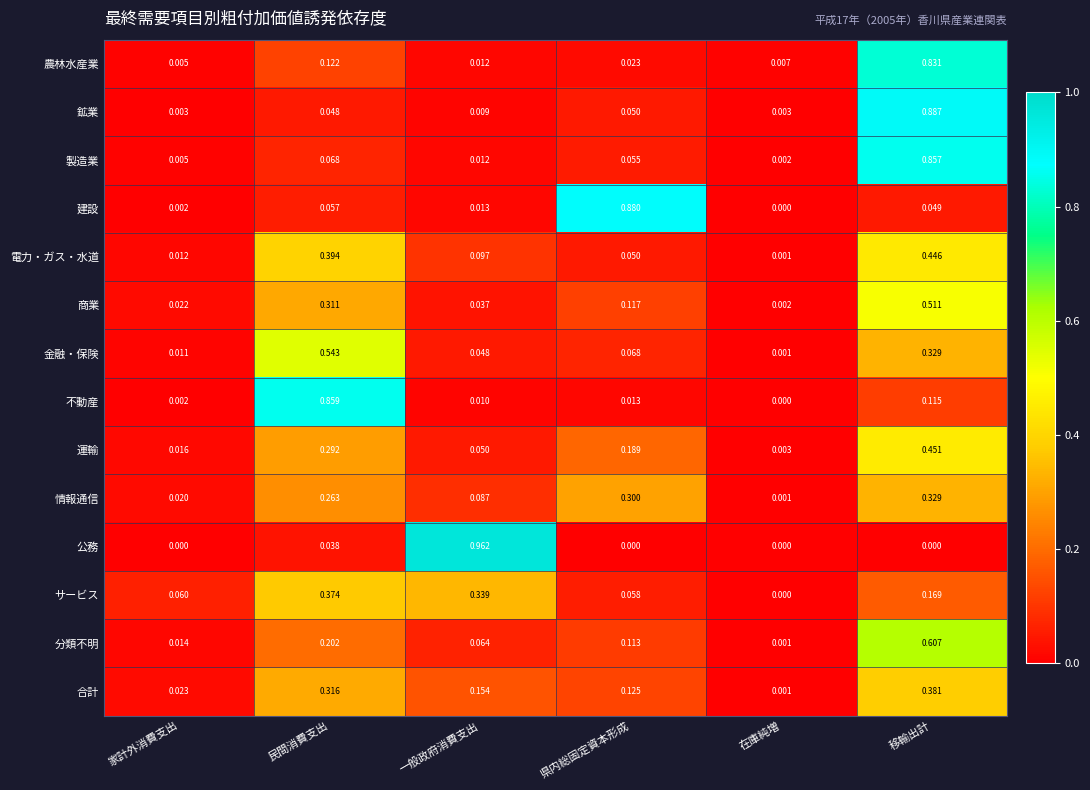

At which category is the sum across all series the highest?

移輸出計